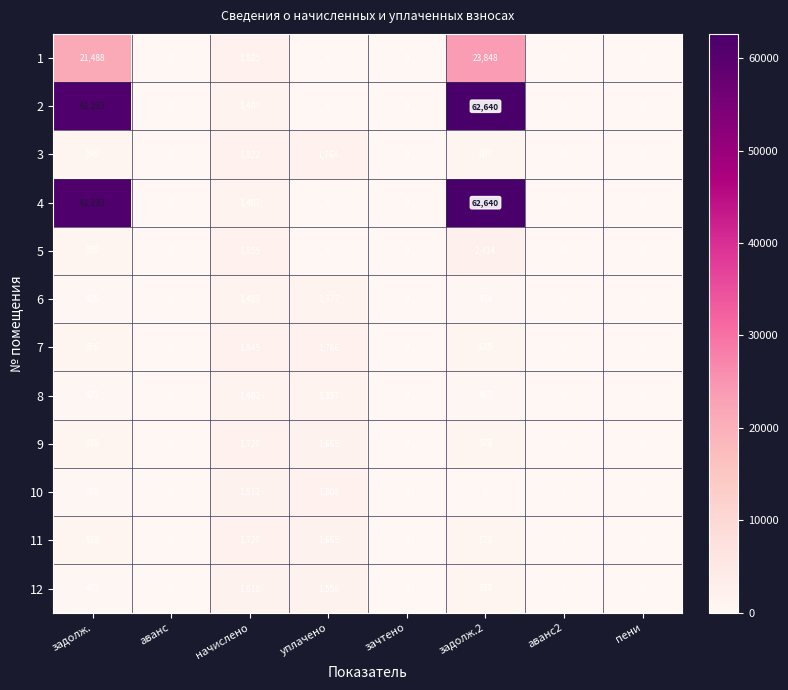

At which label does 11 reach its peak?

начислено